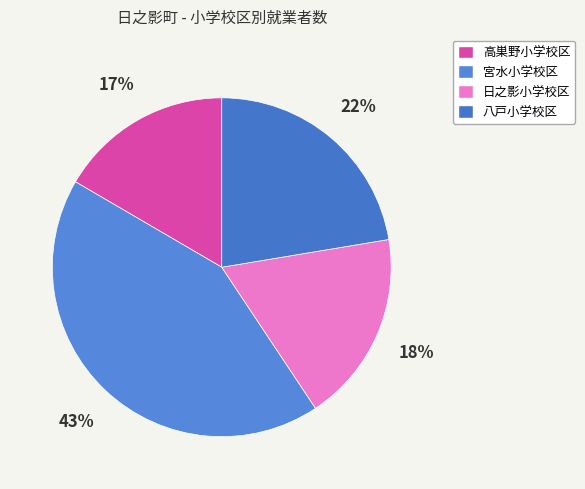

How many segments does this pie chart have?

4